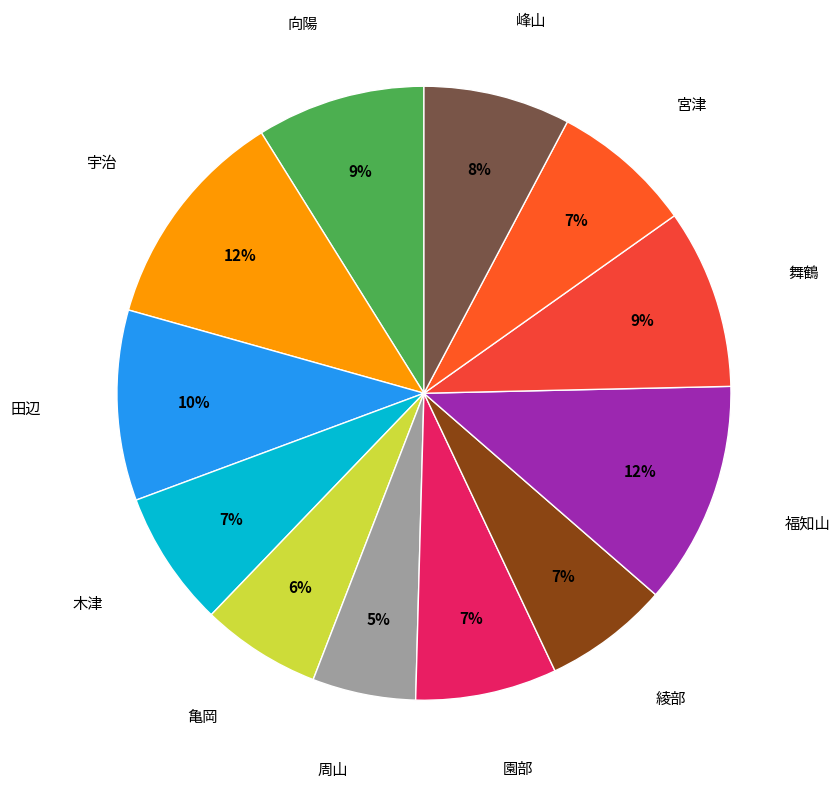

How many segments does this pie chart have?

12